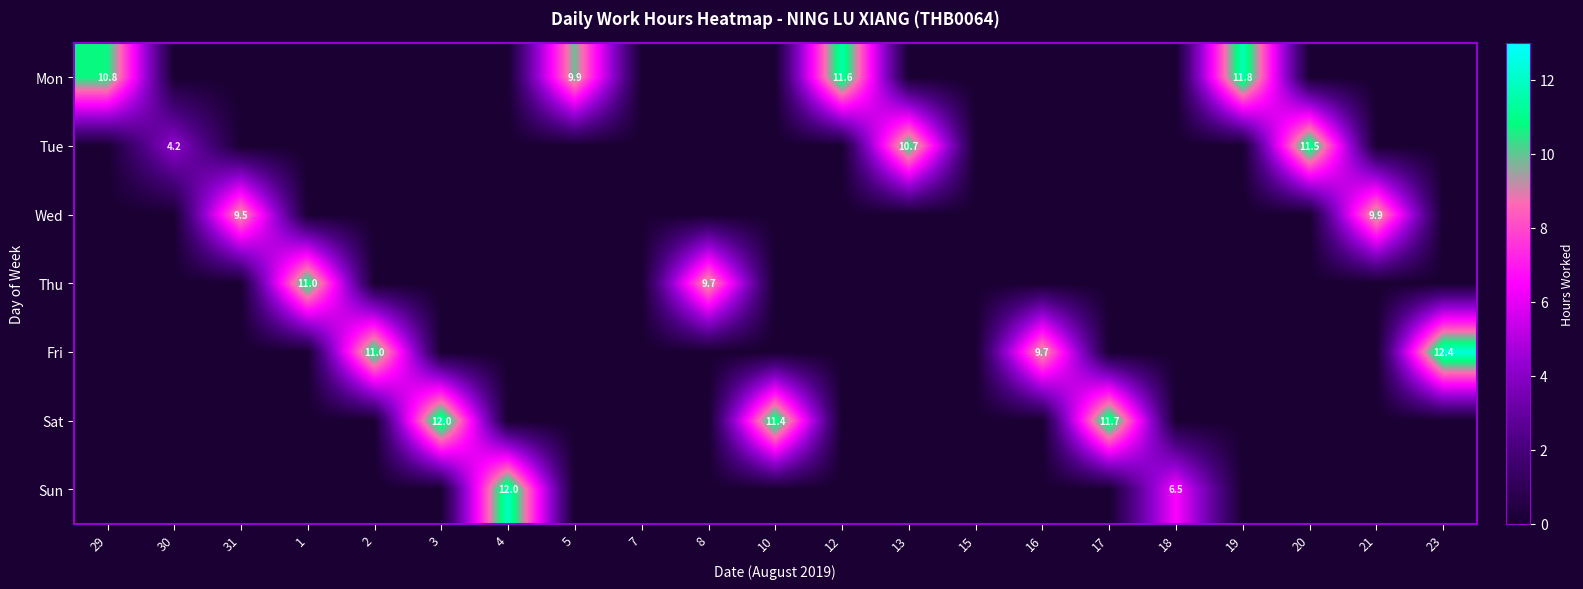

The Sat series shows 5.4 at 17. True or false?

False